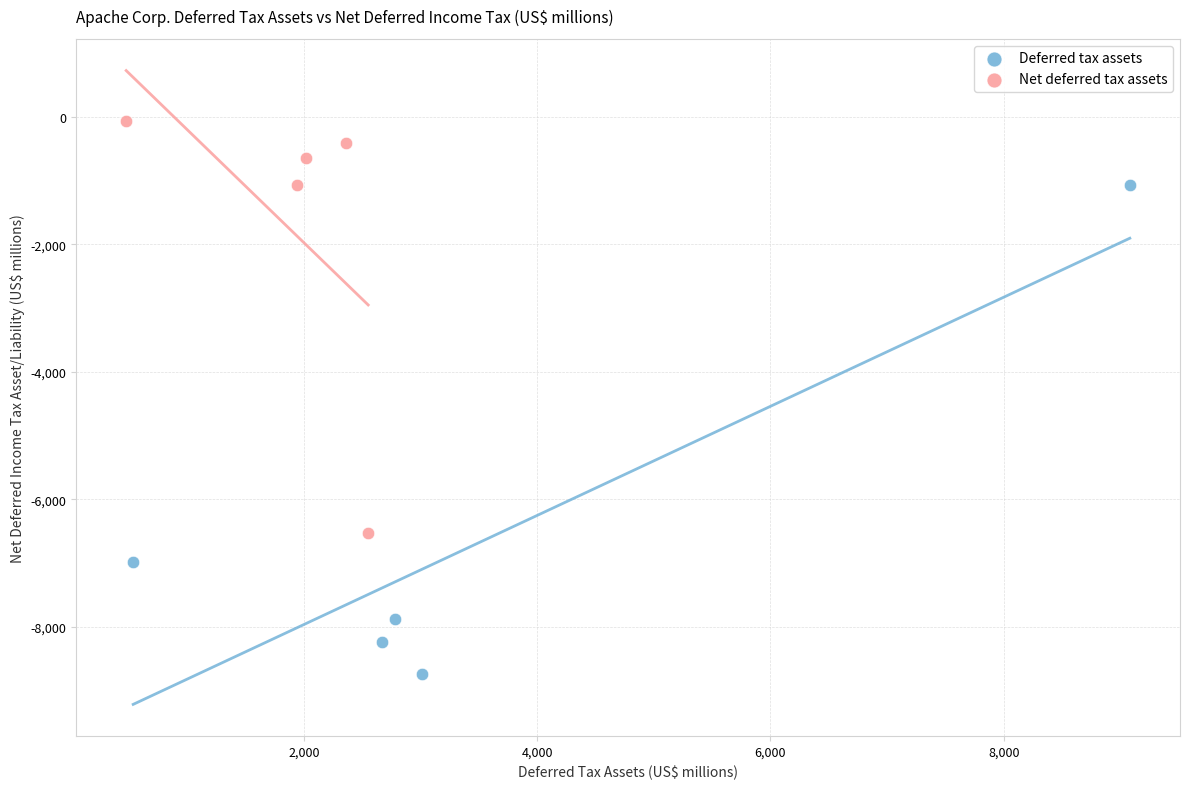

Which series has the largest Y range (max minus min)?

Deferred tax assets